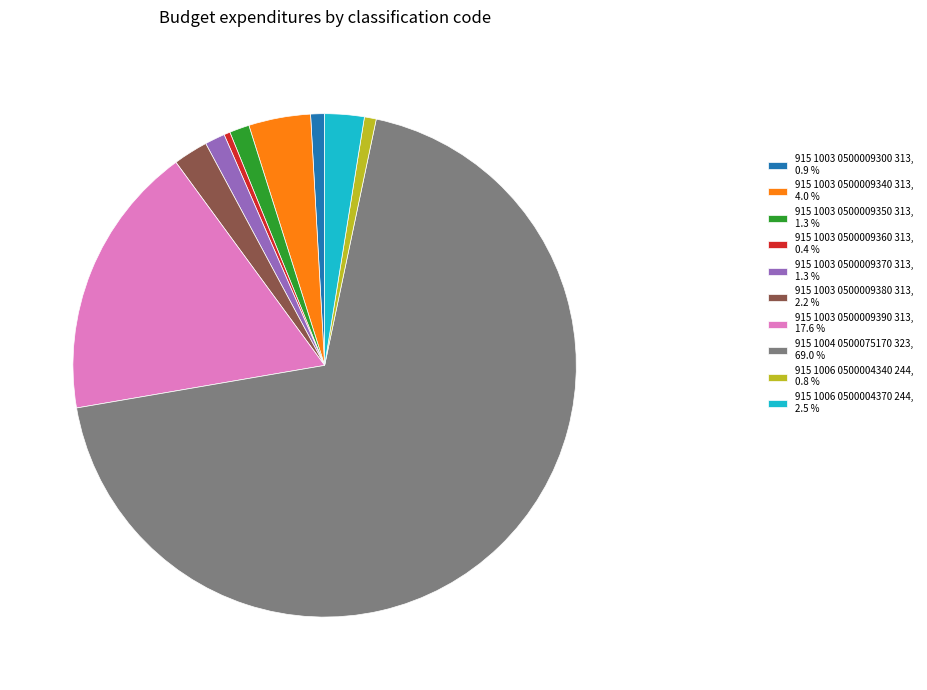

Between 915 1003 0500009380 313, 2.2 % and 915 1004 0500075170 323, 69.0 %, which is larger?

915 1004 0500075170 323, 69.0 %